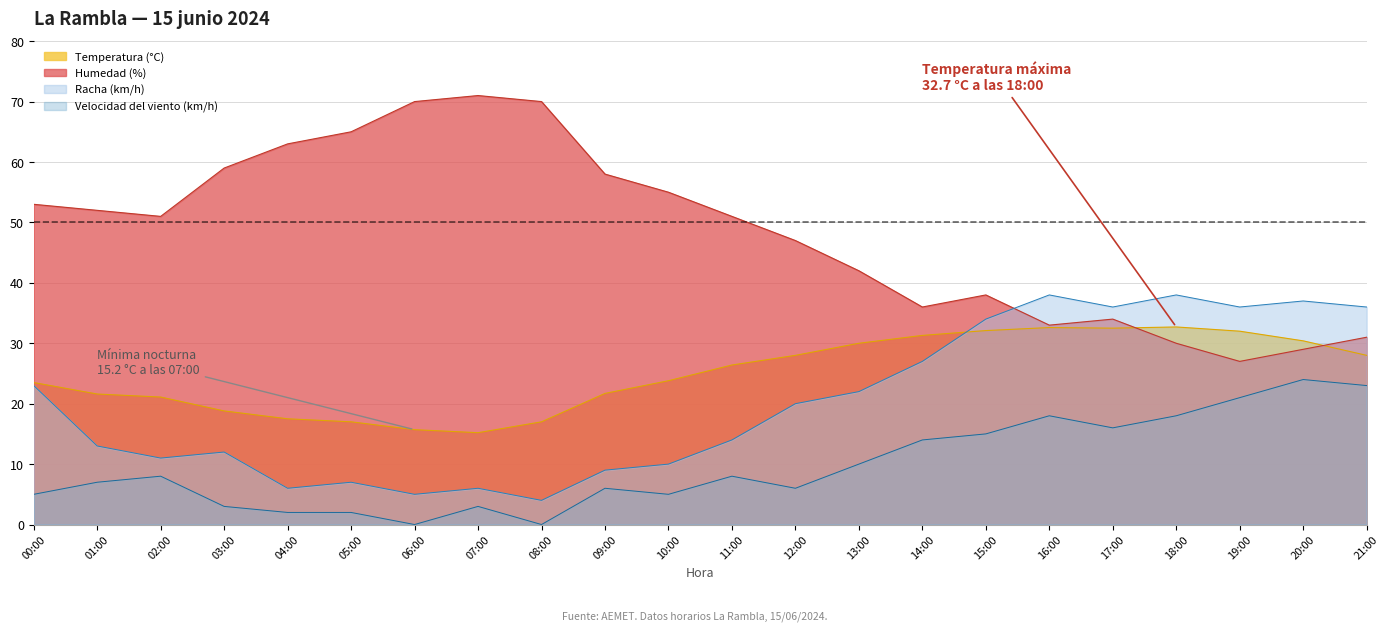

Reading left to right, what are all the values shown in this chart?

Temperatura (°C): 00:00=23.5	01:00=21.6	02:00=21.1	03:00=18.8	04:00=17.5	05:00=17.0	06:00=15.7	07:00=15.2	08:00=17.0	09:00=21.7	10:00=23.8	11:00=26.4	12:00=28.0	13:00=30.0	14:00=31.3	15:00=32.1	16:00=32.6	17:00=32.5	18:00=32.7	19:00=32.0	20:00=30.4	21:00=28.0
Humedad (%): 00:00=53.0	01:00=52.0	02:00=51.0	03:00=59.0	04:00=63.0	05:00=65.0	06:00=70.0	07:00=71.0	08:00=70.0	09:00=58.0	10:00=55.0	11:00=51.0	12:00=47.0	13:00=42.0	14:00=36.0	15:00=38.0	16:00=33.0	17:00=34.0	18:00=30.0	19:00=27.0	20:00=29.0	21:00=31.0
Velocidad del viento (km/h): 00:00=5.0	01:00=7.0	02:00=8.0	03:00=3.0	04:00=2.0	05:00=2.0	06:00=0.0	07:00=3.0	08:00=0.0	09:00=6.0	10:00=5.0	11:00=8.0	12:00=6.0	13:00=10.0	14:00=14.0	15:00=15.0	16:00=18.0	17:00=16.0	18:00=18.0	19:00=21.0	20:00=24.0	21:00=23.0
Racha (km/h): 00:00=23.0	01:00=13.0	02:00=11.0	03:00=12.0	04:00=6.0	05:00=7.0	06:00=5.0	07:00=6.0	08:00=4.0	09:00=9.0	10:00=10.0	11:00=14.0	12:00=20.0	13:00=22.0	14:00=27.0	15:00=34.0	16:00=38.0	17:00=36.0	18:00=38.0	19:00=36.0	20:00=37.0	21:00=36.0